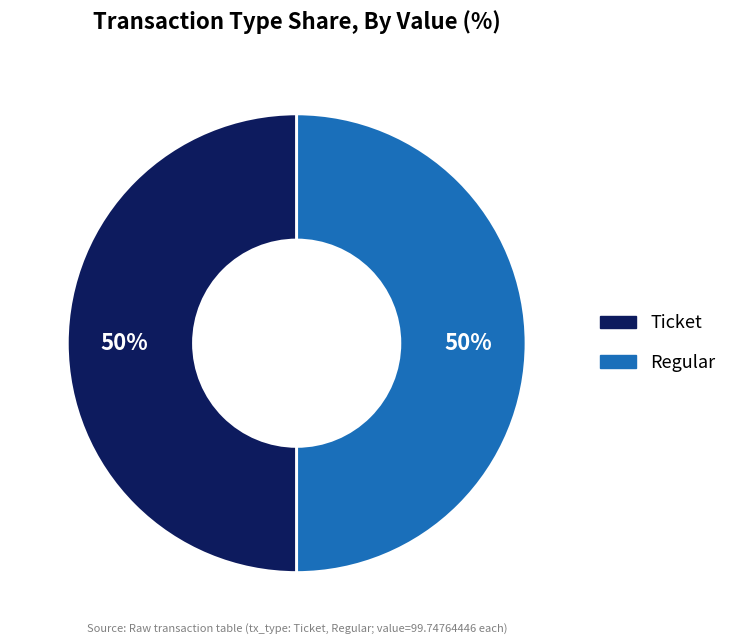

To the nearest percent, what is the difference between the largest and smallest slice percentages?

0%